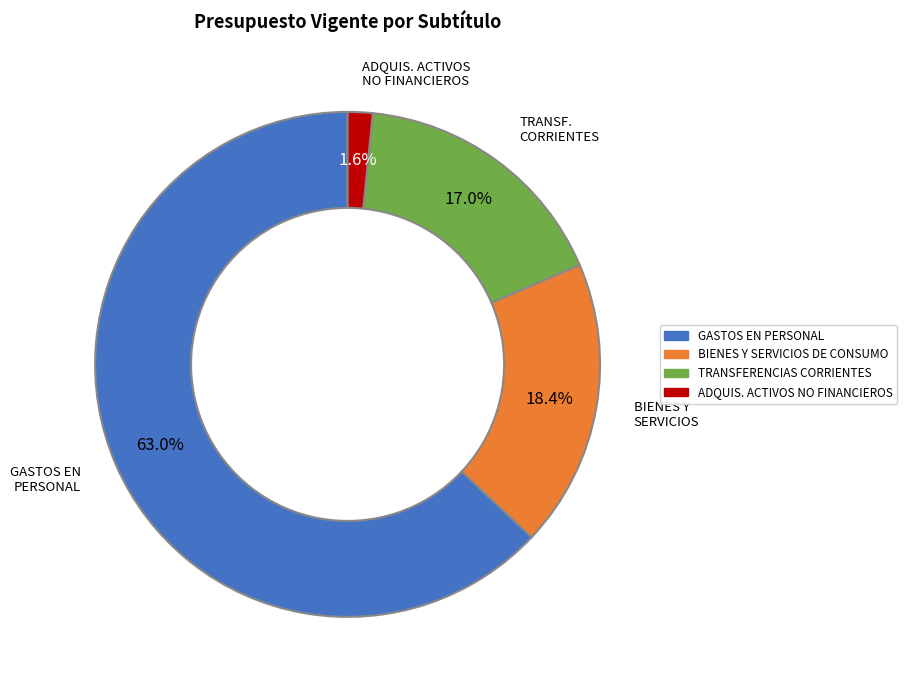

Rank the categories by value from highest to lowest.

GASTOS EN PERSONAL, BIENES Y SERVICIOS DE CONSUMO, TRANSFERENCIAS CORRIENTES, ADQUIS. ACTIVOS NO FINANCIEROS